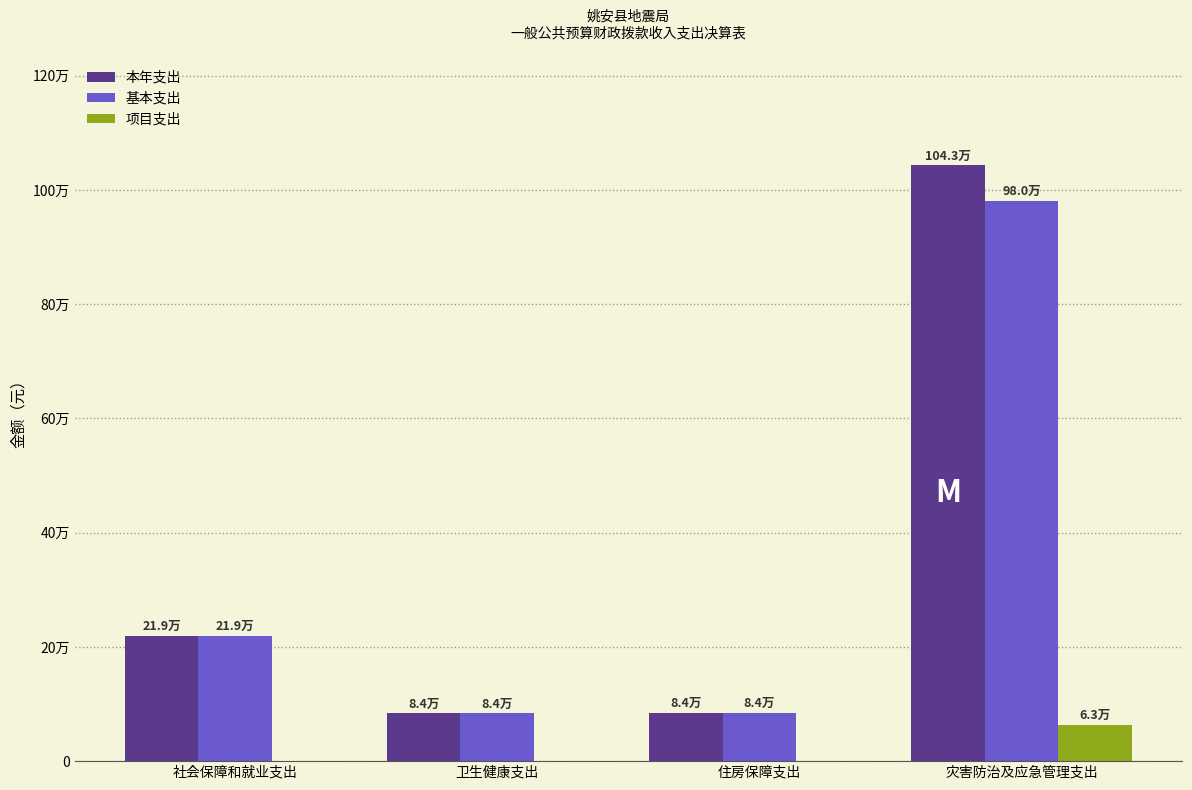

At which label is 基本支出 closest to 531924?

社会保障和就业支出